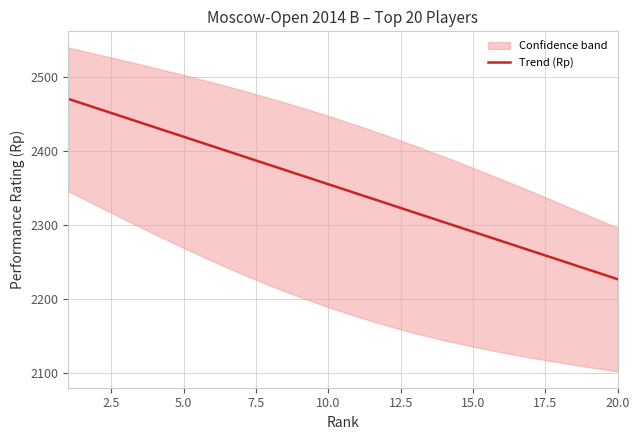

Does the chart have visible grid lines?

Yes